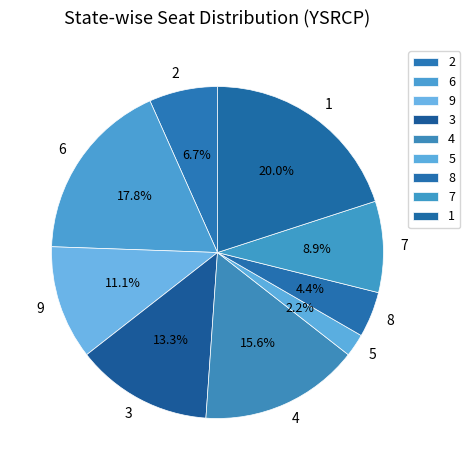

Count the number of slices in the pie.

9